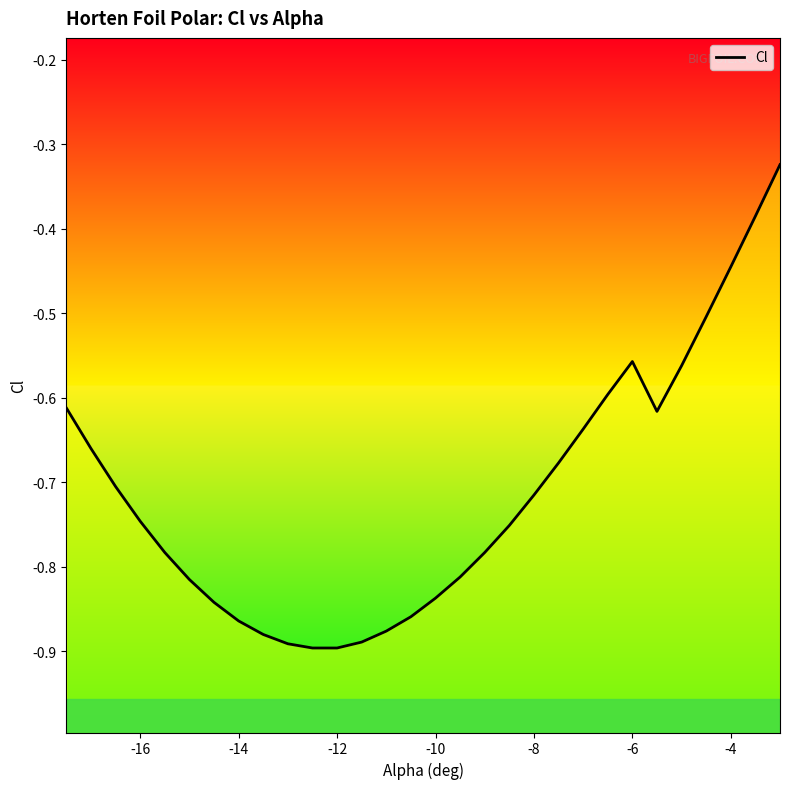

Reading left to right, extract all data points from this chart.

-0.6	-0.7	-0.7	-0.7	-0.8	-0.8	-0.8	-0.9	-0.9	-0.9	-0.9	-0.9	-0.9	-0.9	-0.9	-0.8	-0.8	-0.8	-0.8	-0.7	-0.7	-0.6	-0.6	-0.6	-0.6	-0.6	-0.5	-0.4	-0.4	-0.3